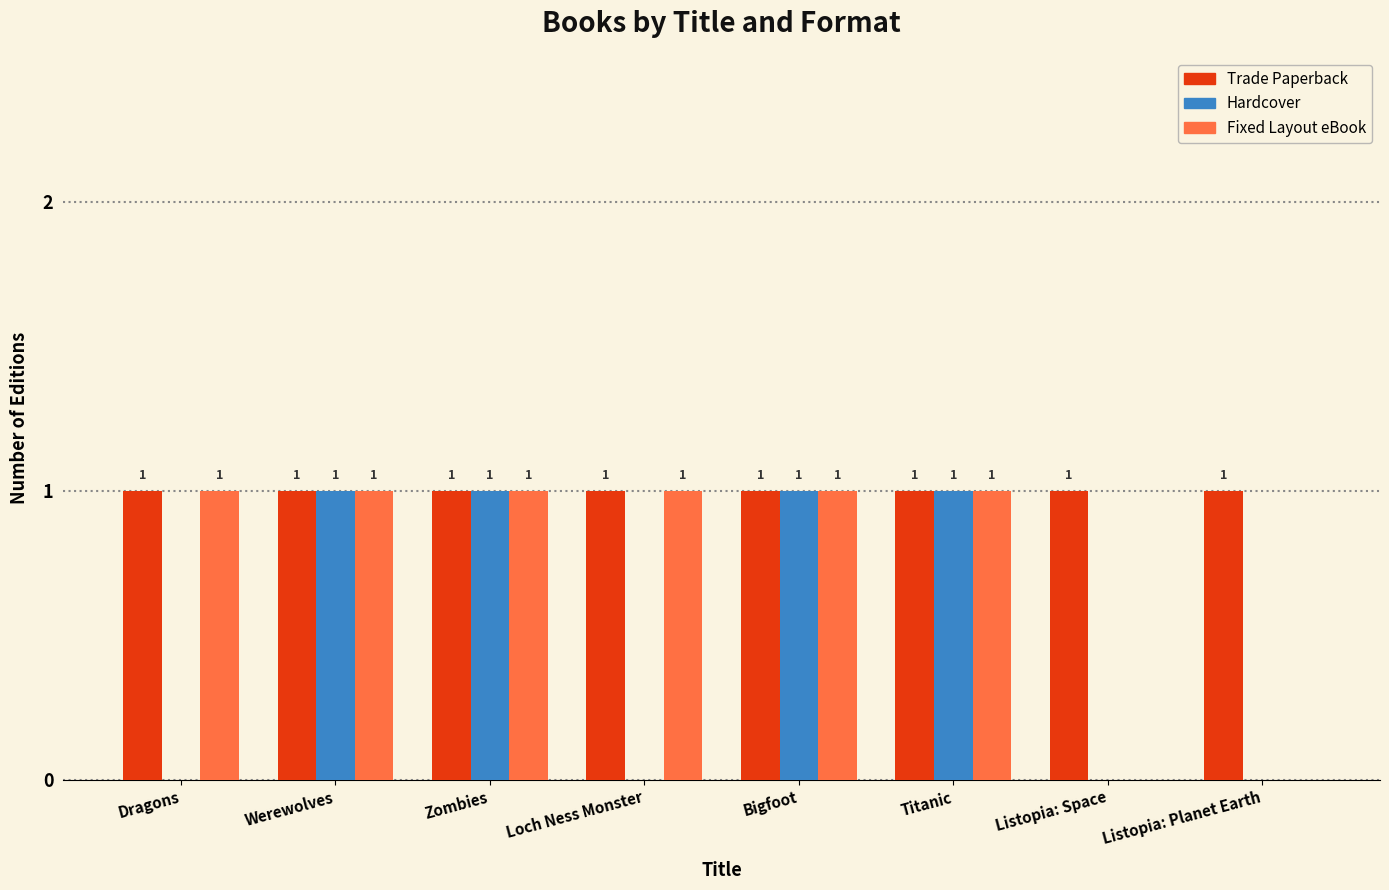

Which series has the largest total across all categories?

Trade Paperback